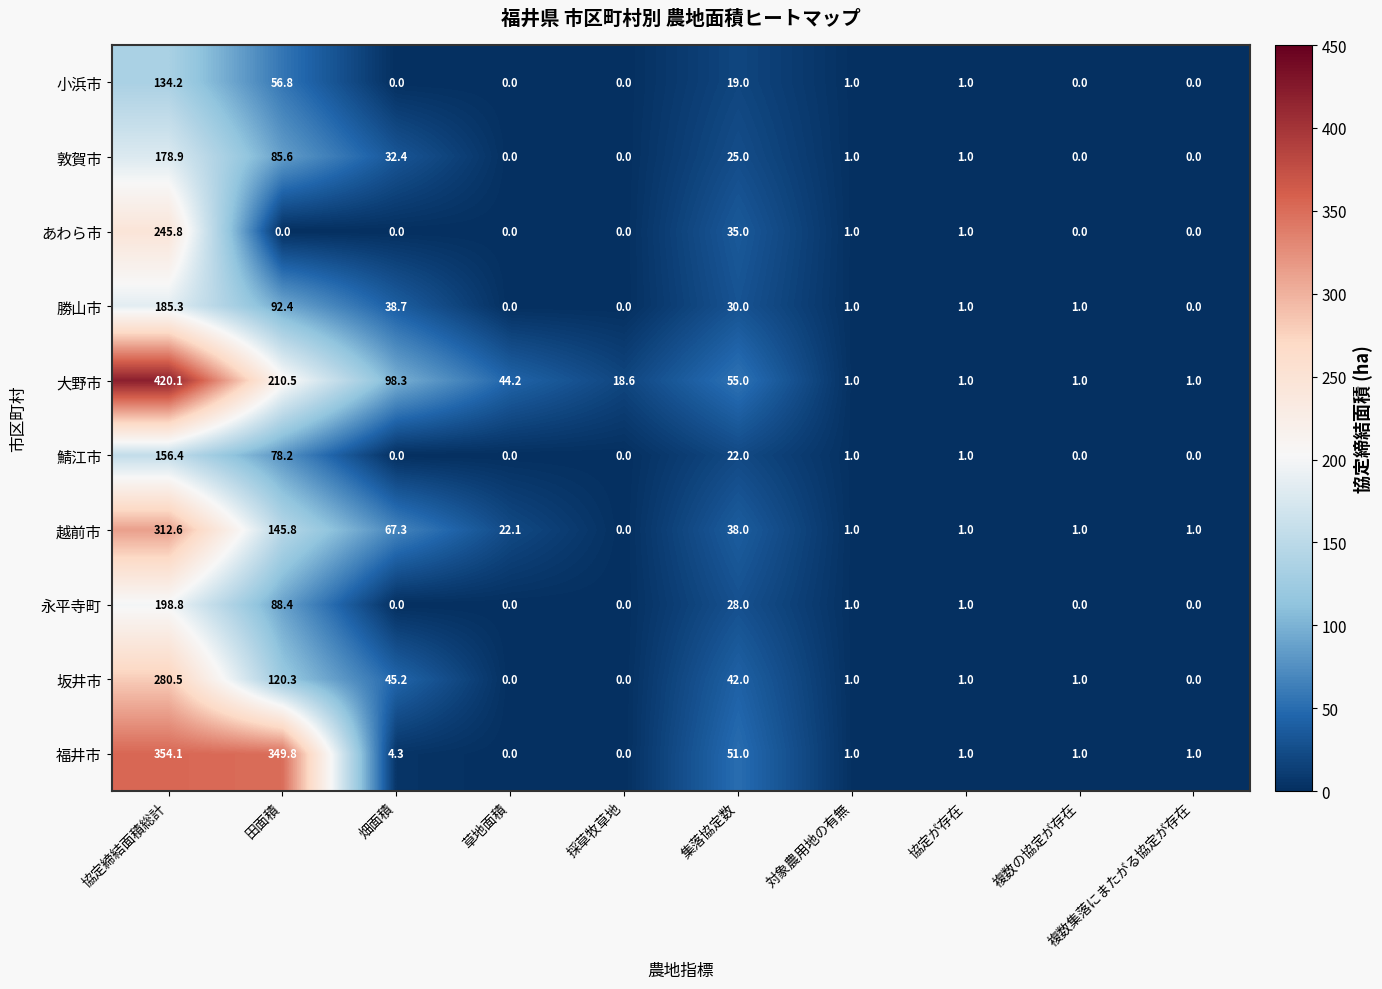

At which label is 坂井市 closest to 140?

田面積